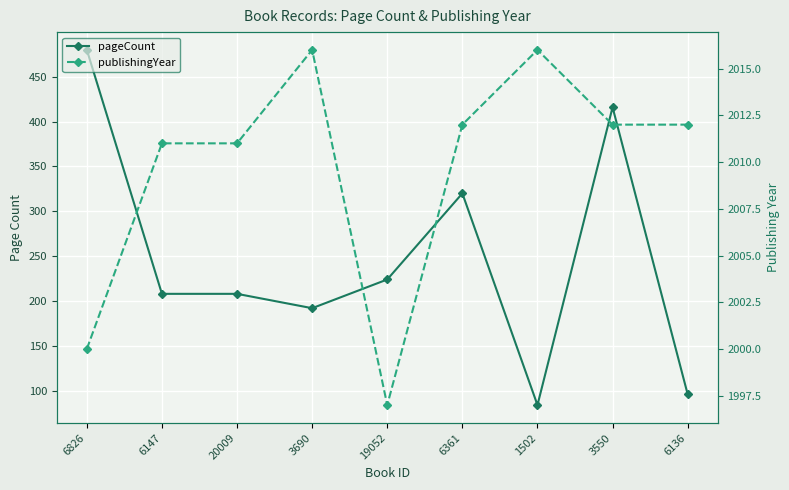

Is it true that pageCount equals 160 at 6136?

False